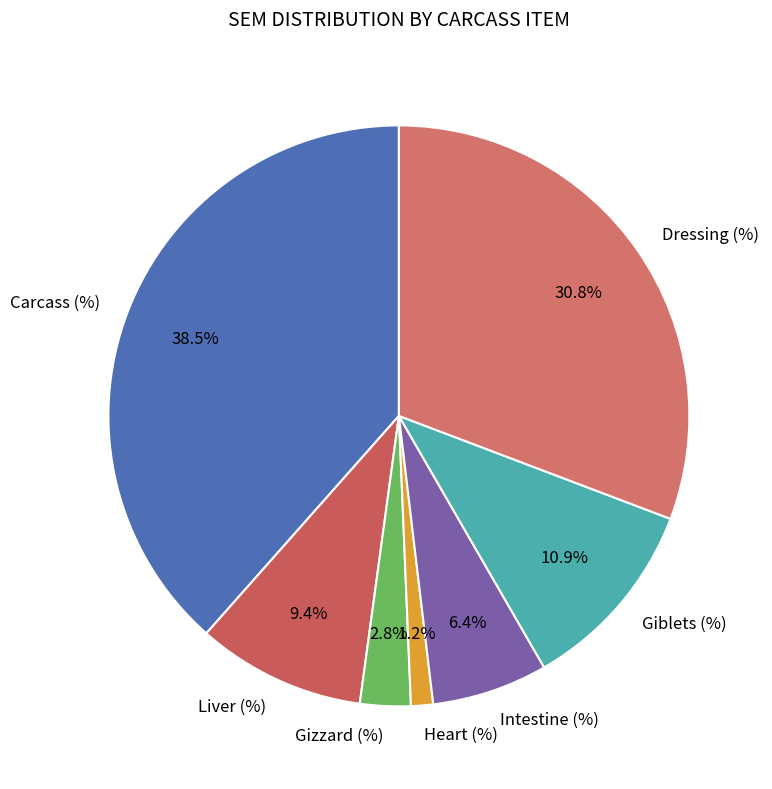

Which category has the smallest portion of the pie?

Heart (%)